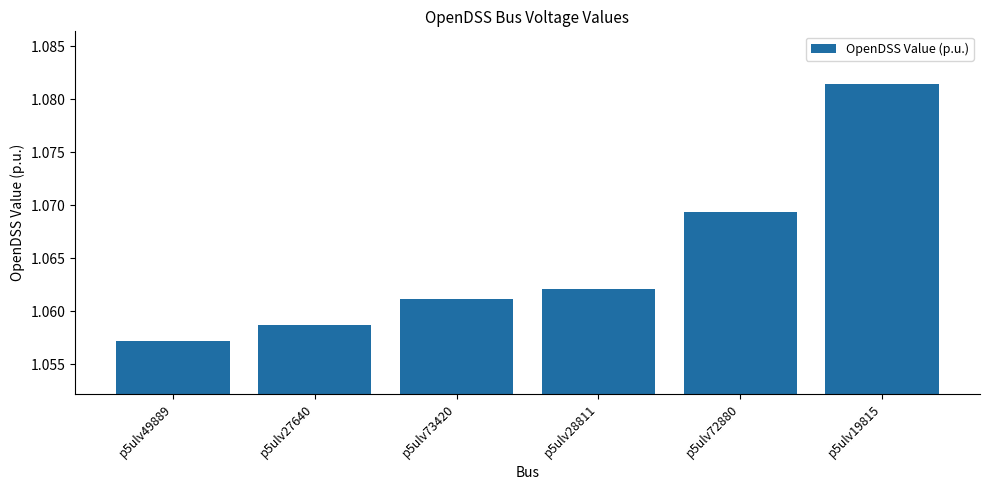

Approximately how many times larger is the value at p5ulv73420 compared to p5ulv28811?

1.0